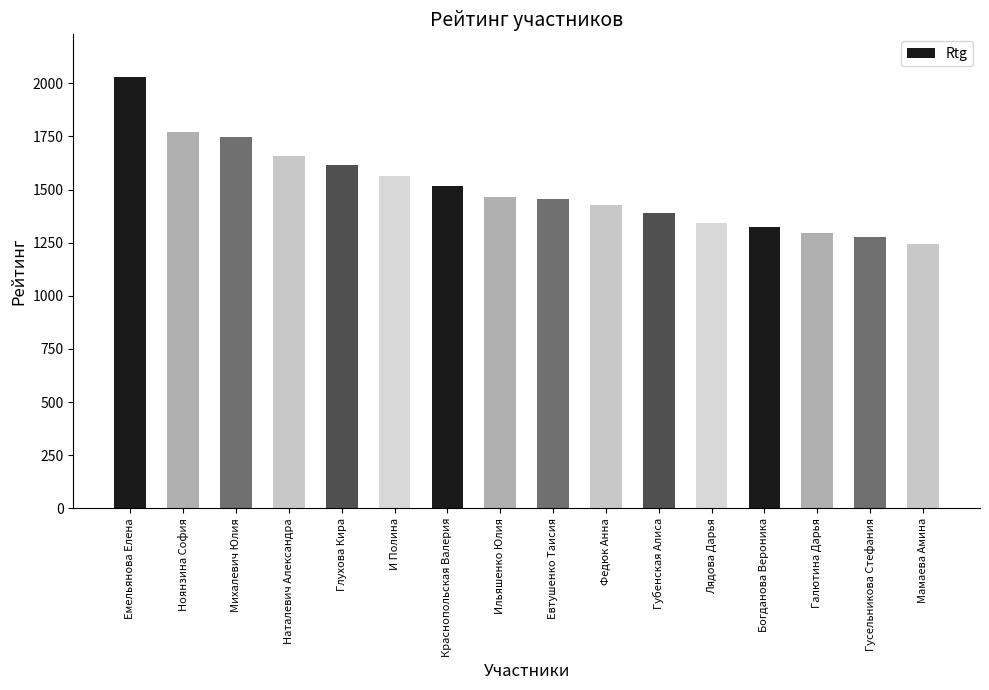

What is the smallest value displayed?

1245